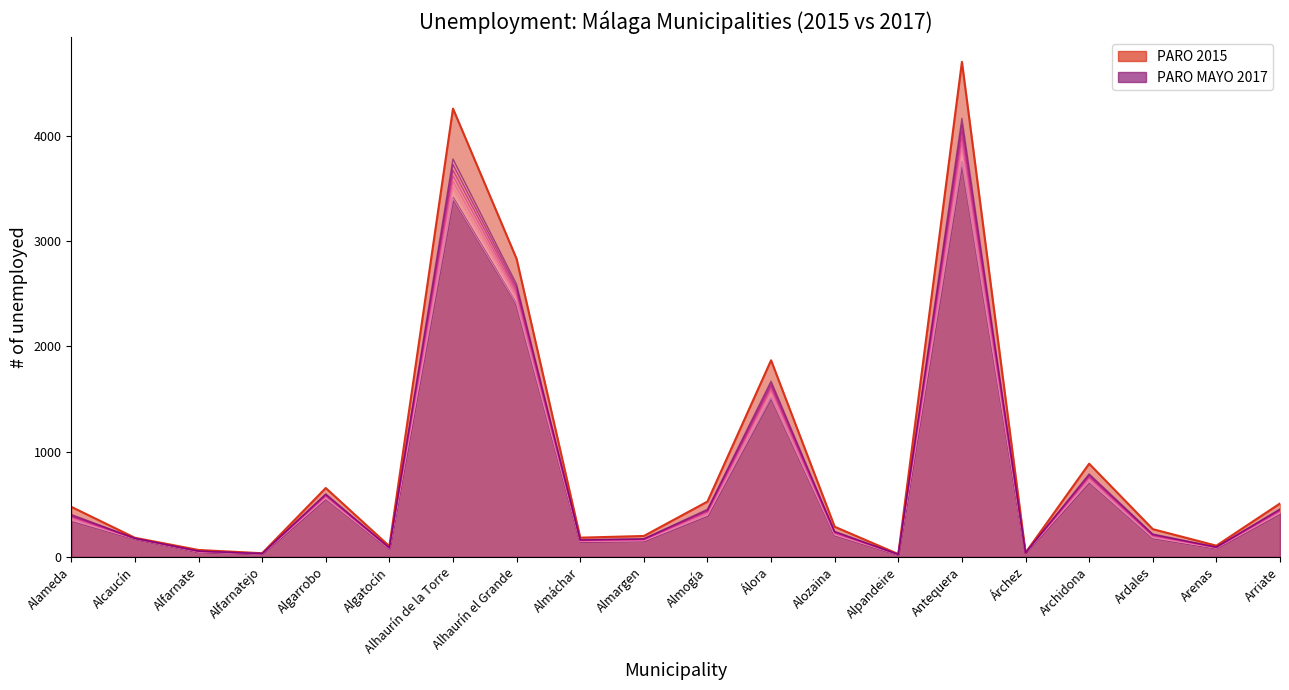

True or false: PARO 2015 has more than 0 points higher than both neighbors.

True